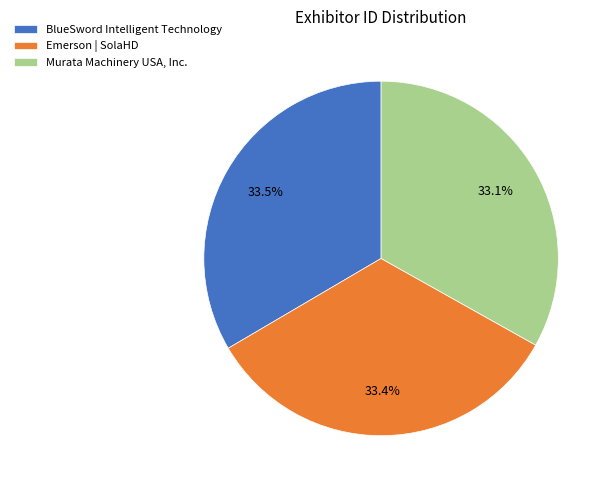

True or false: BlueSword Intelligent Technology accounts for 27% of the total.

False